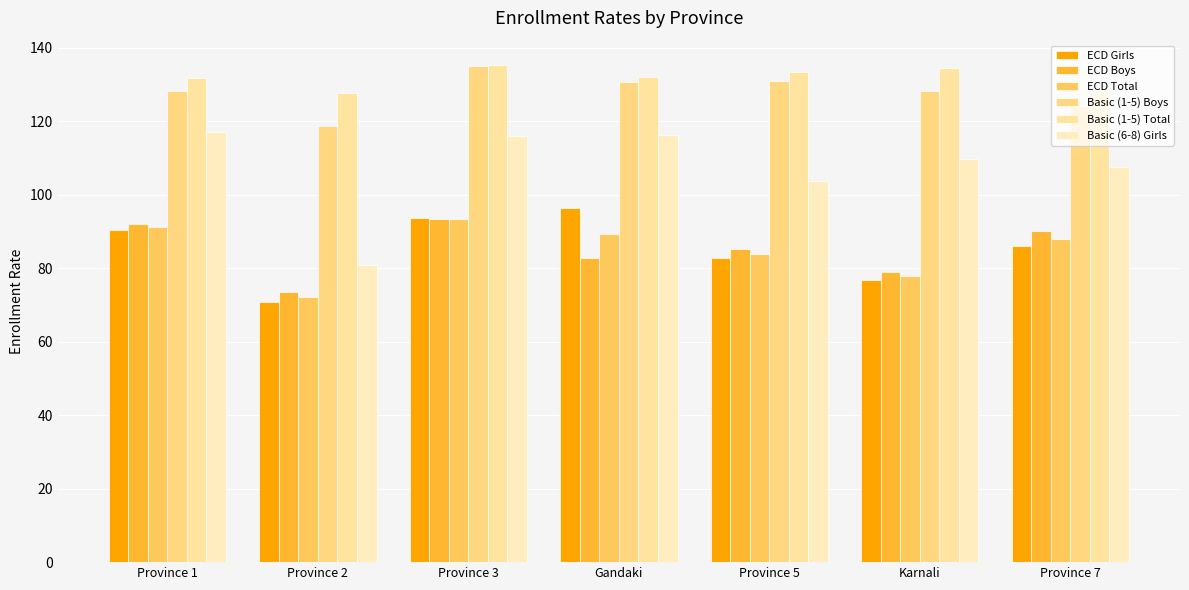

Which label corresponds to the largest value in the chart?

Province 3